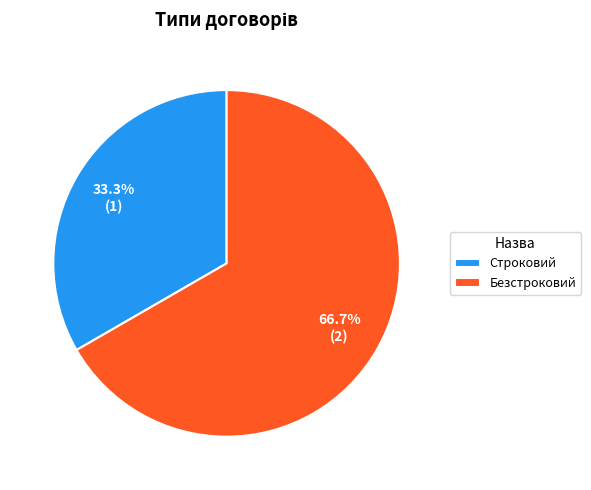

Between Строковий and Безстроковий, which is larger?

Безстроковий